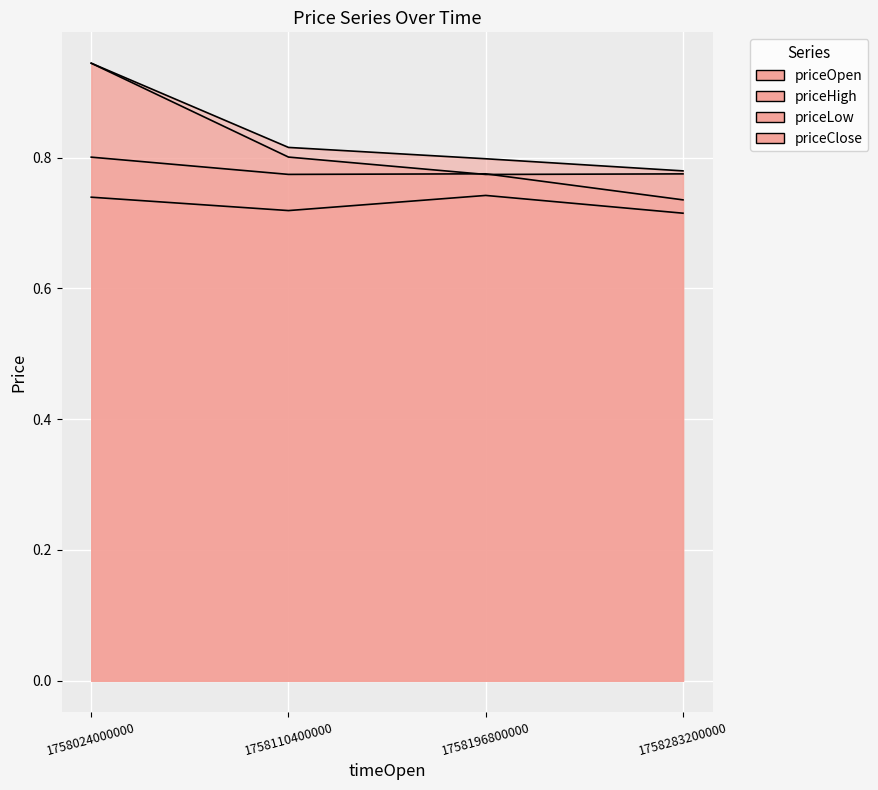

Reading left to right, extract all data points from this chart.

priceOpen: 1758024000000=0.9	1758110400000=0.8	1758196800000=0.8	1758283200000=0.8
priceHigh: 1758024000000=0.9	1758110400000=0.8	1758196800000=0.8	1758283200000=0.8
priceLow: 1758024000000=0.7	1758110400000=0.7	1758196800000=0.7	1758283200000=0.7
priceClose: 1758024000000=0.8	1758110400000=0.8	1758196800000=0.8	1758283200000=0.7